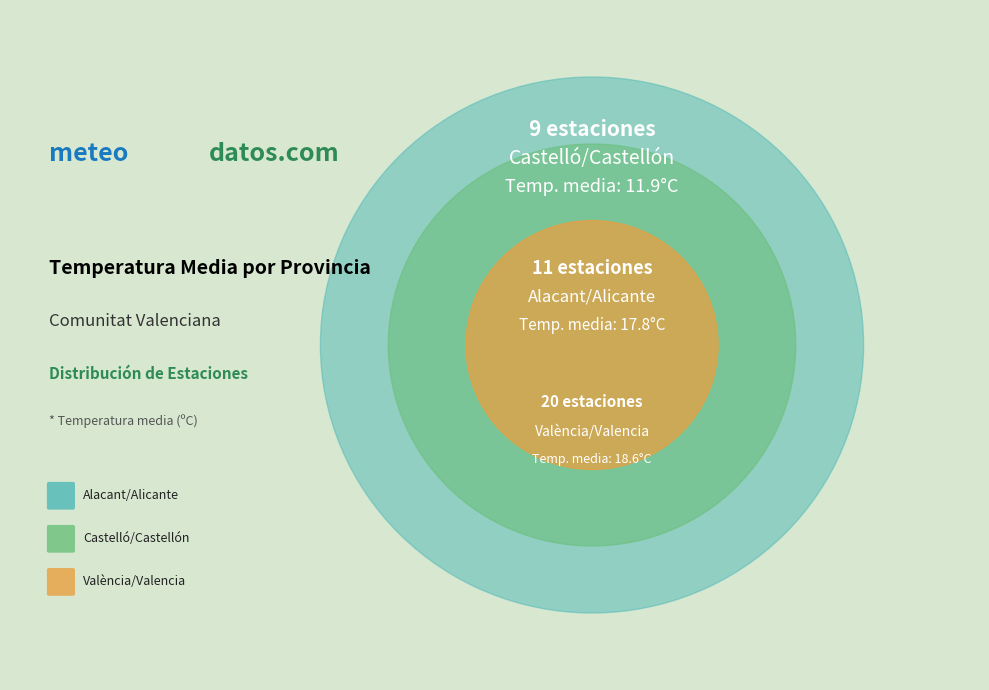

Does any single category account for the majority?

No